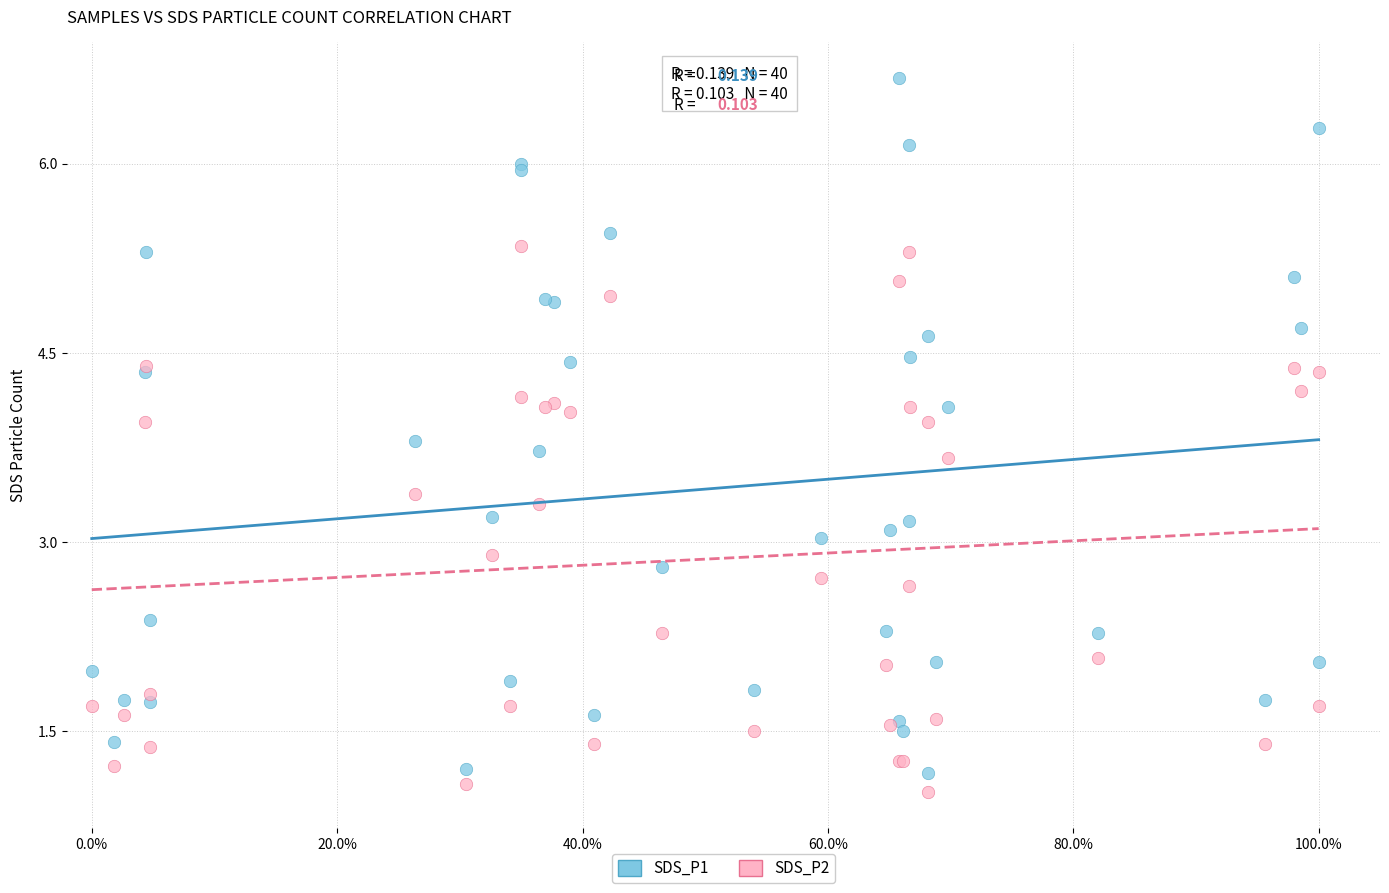

Which series contains the lowest Y value?

SDS_P2